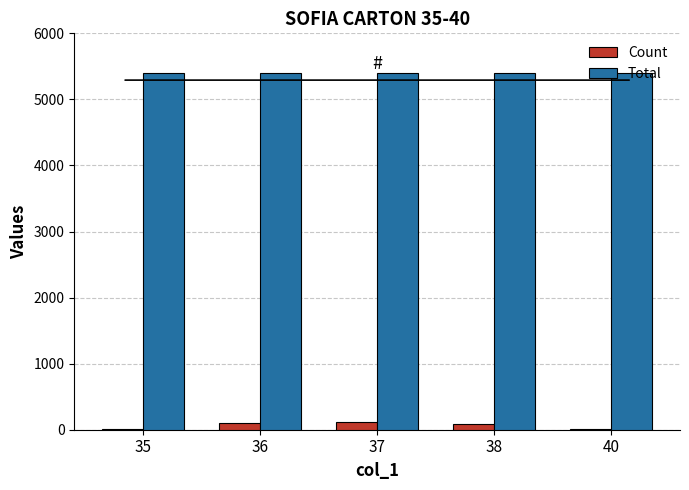

Is the value of Count at 40 greater than the value of Total at 35?

No